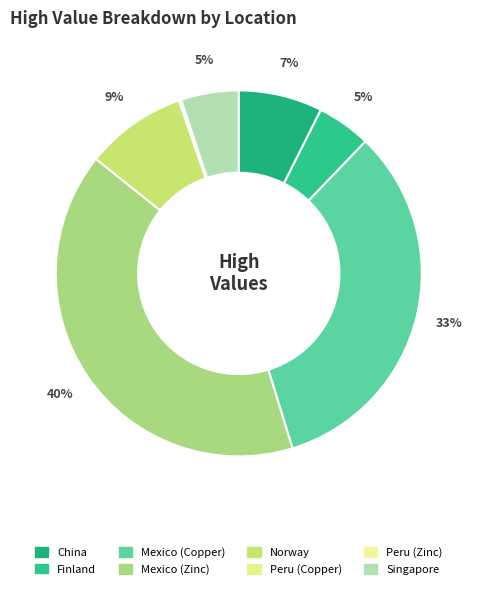

To the nearest percent, what percentage of the pie is Norway?

9%